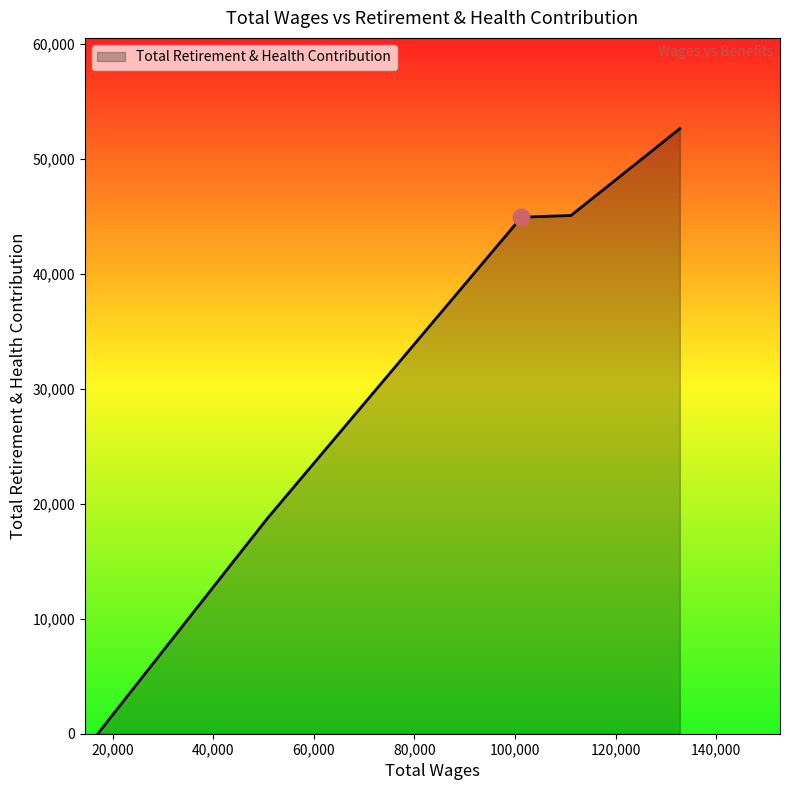

What is the maximum value shown in the chart?

52631